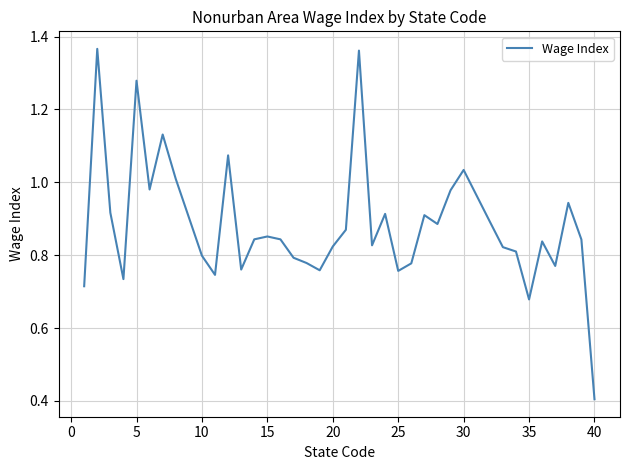

What is the minimum value shown in the chart?

0.4